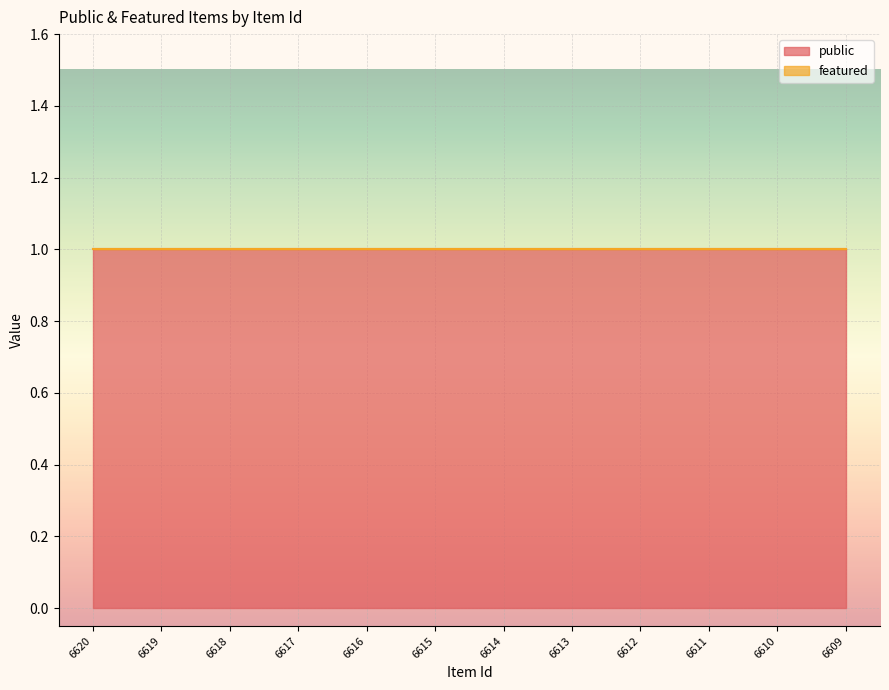

Which series has the widest spread of values?

public